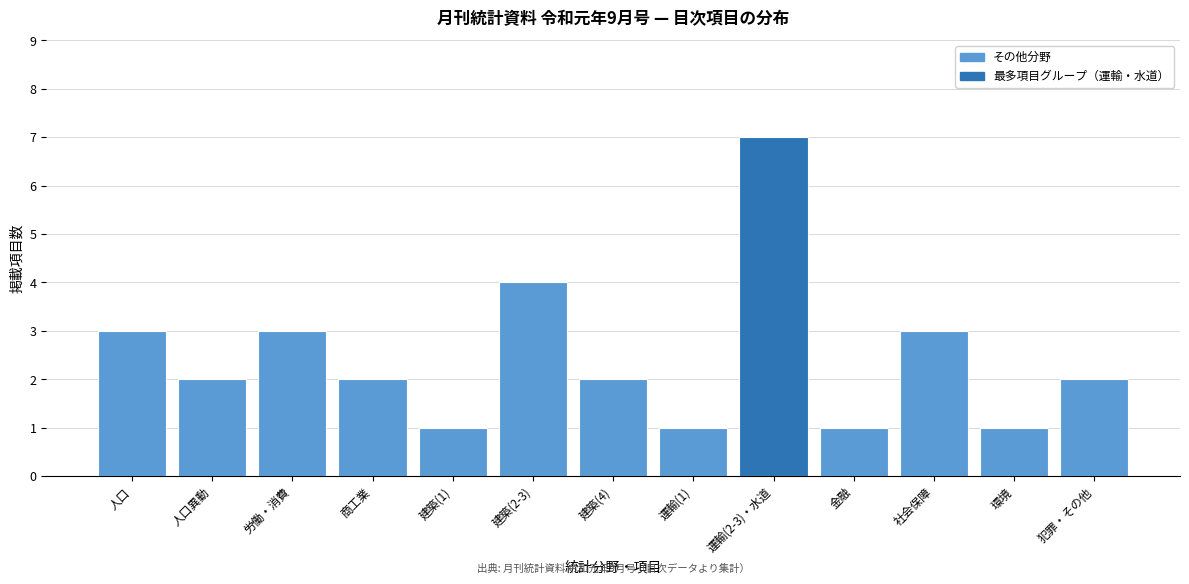

Reading left to right, list all the values displayed in this chart.

人口=3	人口異動=2	労働・消費=3	商工業=2	建築(1)=1	建築(2-3)=4	建築(4)=2	運輸(1)=1	運輸(2-3)・水道=7	金融=1	社会保障=3	環境=1	犯罪・その他=2